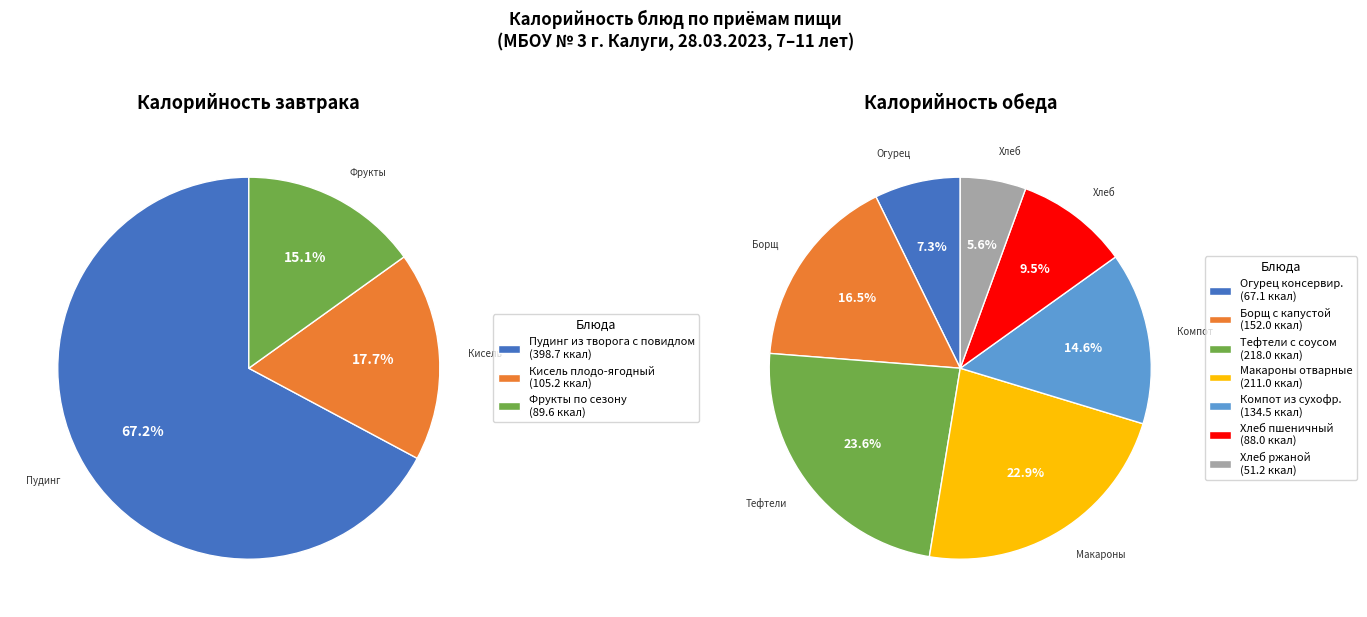

How much of the chart is everything except Тефтели с соусом?

85.6%